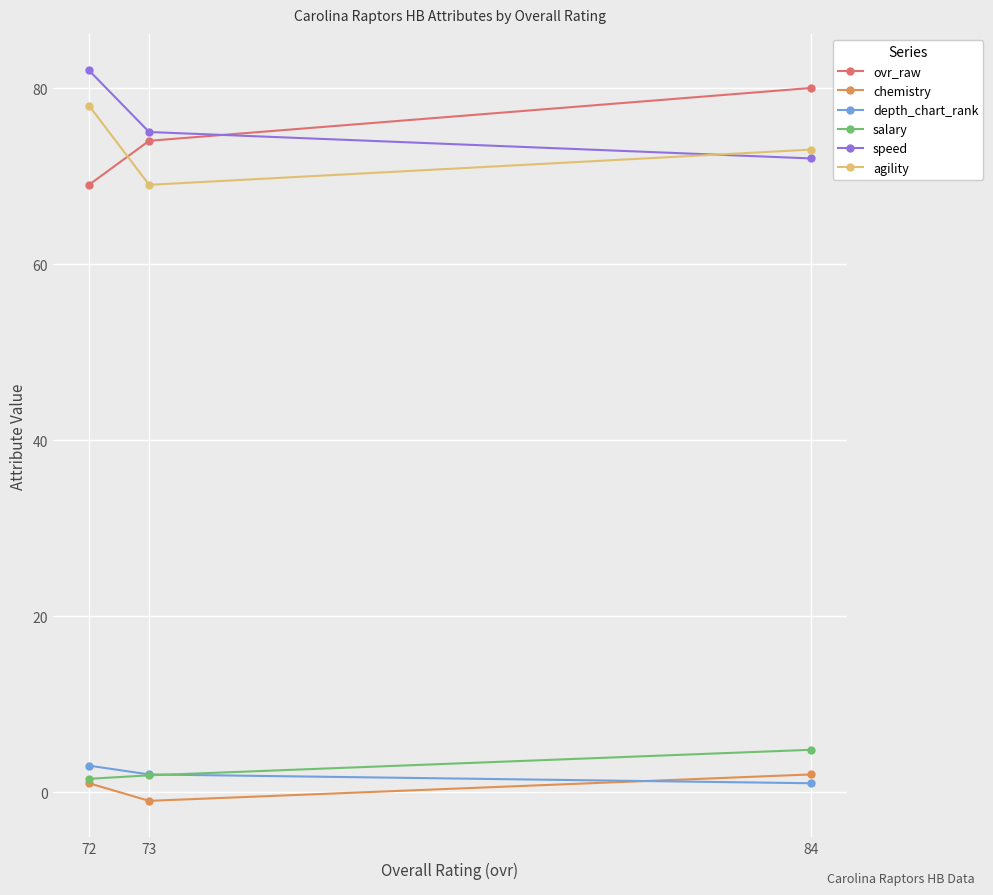

Which has a higher value, 84 or 72?

84